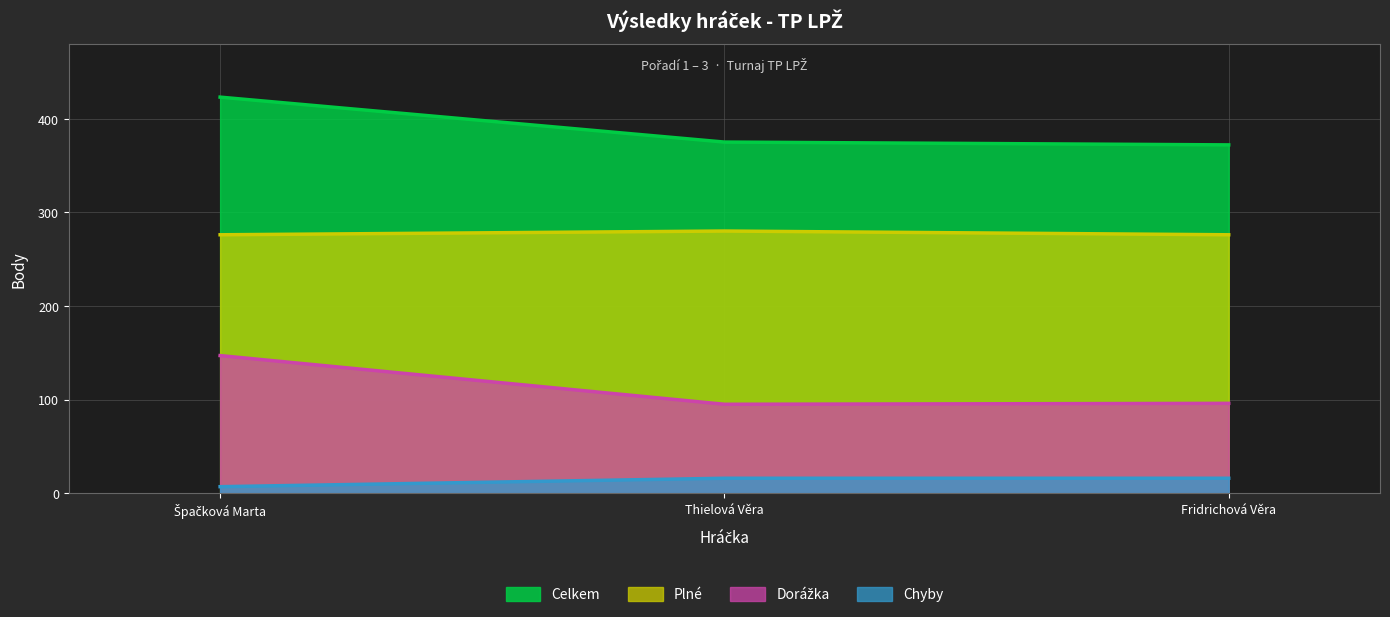

How many lines are shown in the chart?

4